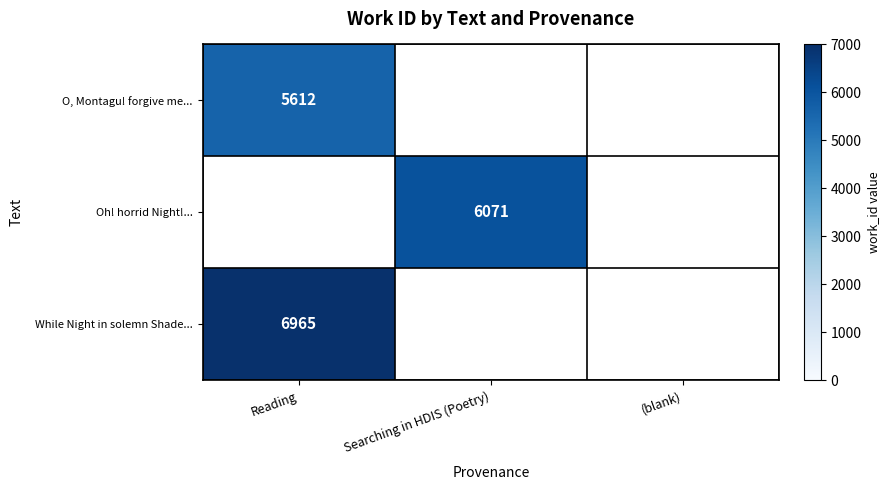

What is the minimum value shown in the chart?

5612.0